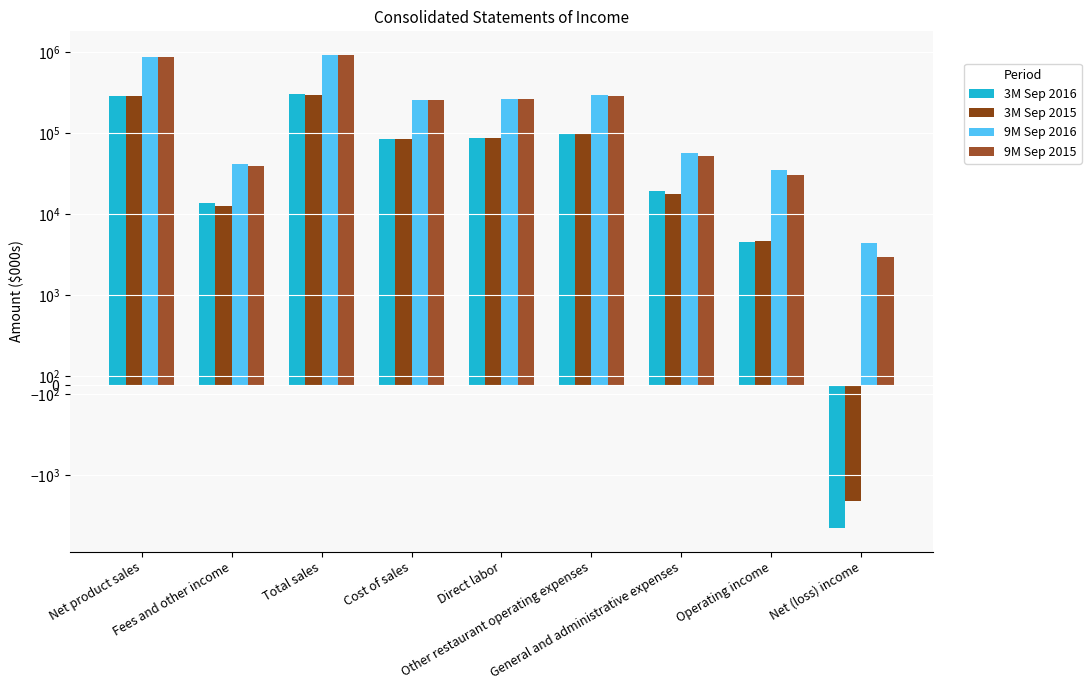

How many bars are there in each group?

4